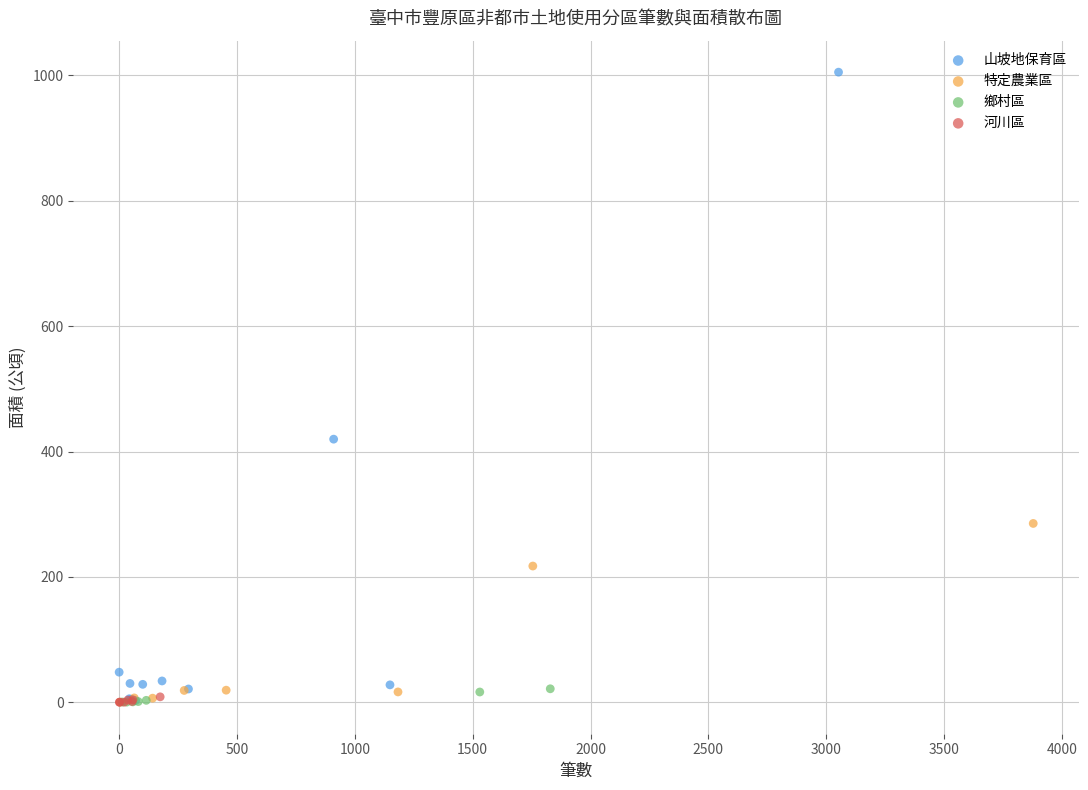

Which series contains the highest Y value?

山坡地保育區